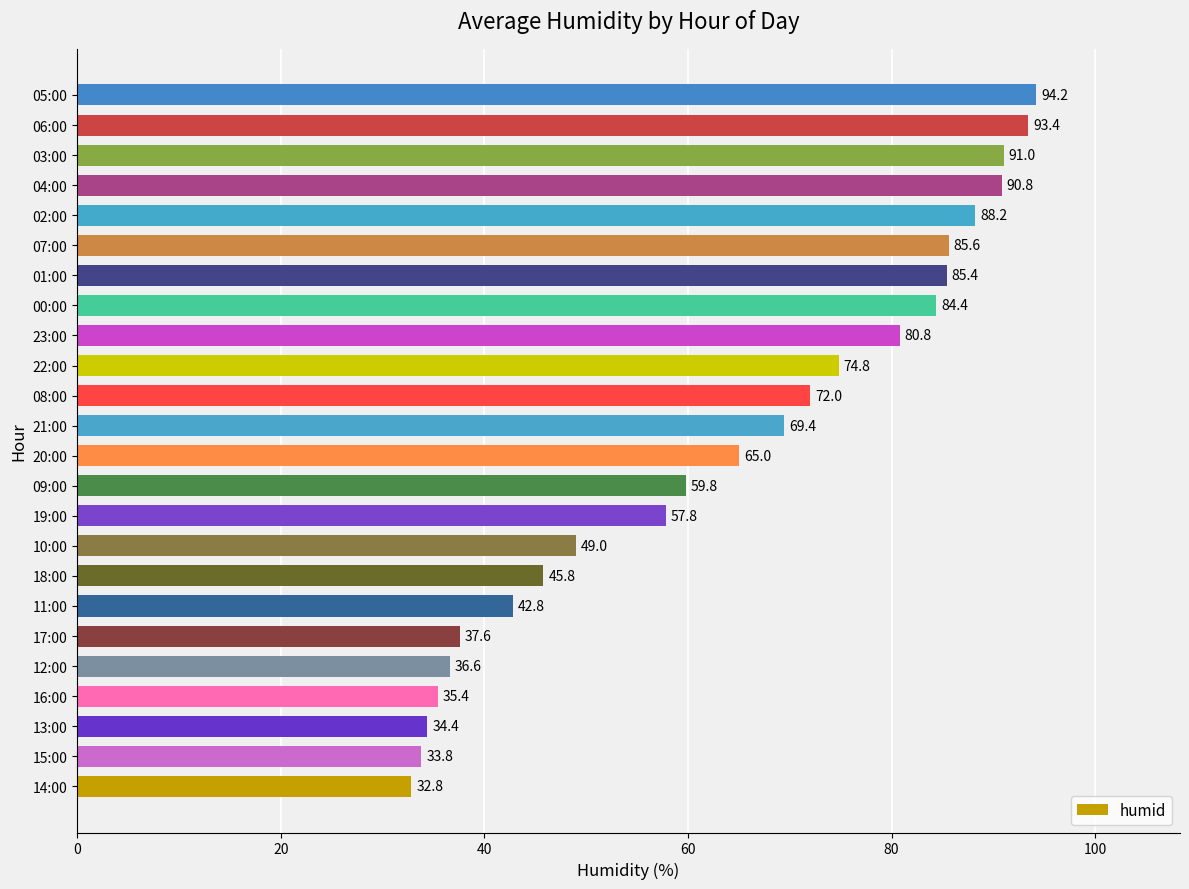

Count the number of values greater than 69.

12